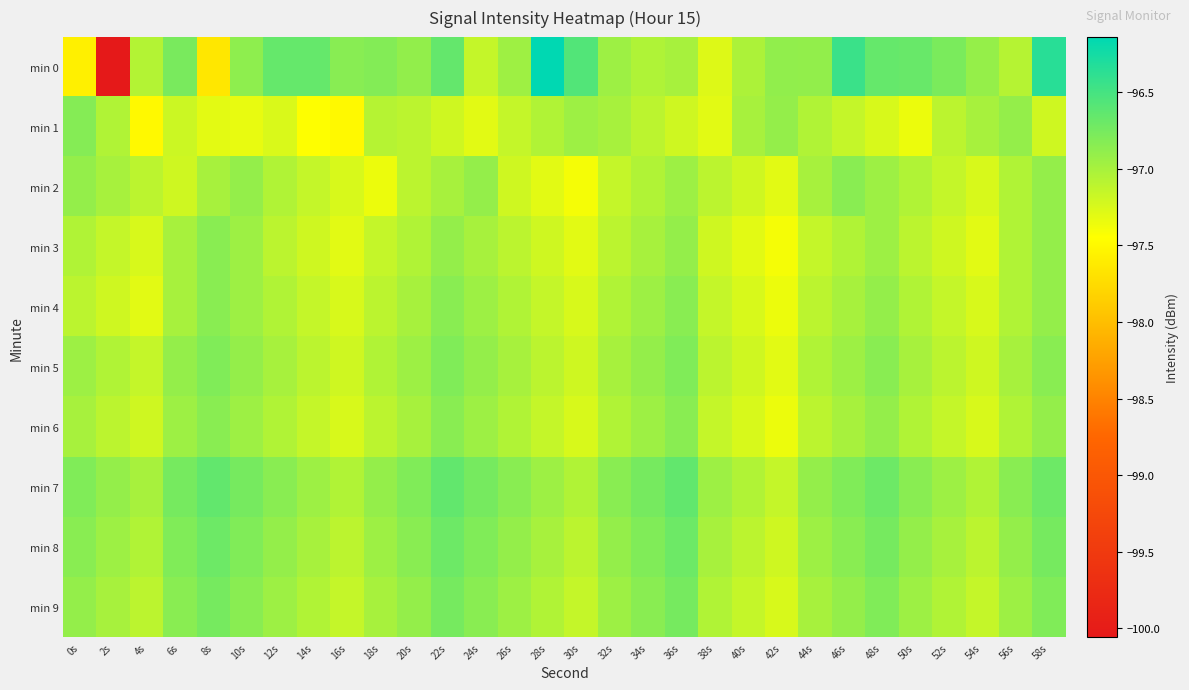

Reading right to left, what are all the values shown in this chart?

min 0: 58s=-96.3	56s=-97.1	54s=-96.9	52s=-96.8	50s=-96.7	48s=-96.7	46s=-96.4	44s=-96.9	42s=-96.9	40s=-97.0	38s=-97.3	36s=-97.0	34s=-97.0	32s=-96.9	30s=-96.6	28s=-96.1	26s=-97.0	24s=-97.2	22s=-96.7	20s=-96.9	18s=-96.8	16s=-96.8	14s=-96.7	12s=-96.7	10s=-96.9	8s=-97.6	6s=-96.8	4s=-97.1	2s=-100.1	0s=-97.6
min 1: 58s=-97.2	56s=-96.9	54s=-97.0	52s=-97.1	50s=-97.3	48s=-97.2	46s=-97.2	44s=-97.0	42s=-96.9	40s=-97.0	38s=-97.3	36s=-97.2	34s=-97.1	32s=-97.0	30s=-97.0	28s=-97.0	26s=-97.2	24s=-97.3	22s=-97.2	20s=-97.1	18s=-97.1	16s=-97.5	14s=-97.4	12s=-97.3	10s=-97.3	8s=-97.3	6s=-97.2	4s=-97.5	2s=-97.0	0s=-96.8
min 2: 58s=-96.9	56s=-97.0	54s=-97.2	52s=-97.2	50s=-97.0	48s=-97.0	46s=-96.8	44s=-97.0	42s=-97.3	40s=-97.2	38s=-97.1	36s=-97.0	34s=-97.0	32s=-97.2	30s=-97.4	28s=-97.3	26s=-97.2	24s=-96.9	22s=-97.0	20s=-97.1	18s=-97.3	16s=-97.2	14s=-97.2	12s=-97.0	10s=-96.9	8s=-97.0	6s=-97.2	4s=-97.1	2s=-97.0	0s=-96.9
min 3: 58s=-96.9	56s=-97.0	54s=-97.3	52s=-97.2	50s=-97.1	48s=-97.0	46s=-97.0	44s=-97.2	42s=-97.4	40s=-97.3	38s=-97.2	36s=-96.9	34s=-97.0	32s=-97.1	30s=-97.3	28s=-97.2	26s=-97.1	24s=-97.0	22s=-96.9	20s=-97.0	18s=-97.2	16s=-97.3	14s=-97.2	12s=-97.1	10s=-97.0	8s=-96.8	6s=-97.0	4s=-97.2	2s=-97.2	0s=-97.0
min 4: 58s=-96.9	56s=-97.0	54s=-97.2	52s=-97.2	50s=-97.0	48s=-96.9	46s=-97.0	44s=-97.1	42s=-97.3	40s=-97.2	38s=-97.2	36s=-96.8	34s=-97.0	32s=-97.0	30s=-97.2	28s=-97.2	26s=-97.0	24s=-97.0	22s=-96.8	20s=-97.0	18s=-97.1	16s=-97.2	14s=-97.2	12s=-97.0	10s=-97.0	8s=-96.8	6s=-97.0	4s=-97.3	2s=-97.2	0s=-97.1
min 5: 58s=-96.8	56s=-97.0	54s=-97.2	52s=-97.1	50s=-97.0	48s=-96.8	46s=-97.0	44s=-97.0	42s=-97.3	40s=-97.2	38s=-97.1	36s=-96.8	34s=-96.9	32s=-97.0	30s=-97.2	28s=-97.1	26s=-97.0	24s=-96.9	22s=-96.8	20s=-97.0	18s=-97.0	16s=-97.2	14s=-97.1	12s=-97.0	10s=-96.9	8s=-96.8	6s=-96.9	4s=-97.2	2s=-97.0	0s=-97.0
min 6: 58s=-96.9	56s=-97.0	54s=-97.2	52s=-97.2	50s=-97.0	48s=-96.9	46s=-97.0	44s=-97.1	42s=-97.3	40s=-97.2	38s=-97.2	36s=-96.8	34s=-97.0	32s=-97.0	30s=-97.2	28s=-97.2	26s=-97.0	24s=-97.0	22s=-96.8	20s=-97.0	18s=-97.1	16s=-97.2	14s=-97.2	12s=-97.0	10s=-97.0	8s=-96.8	6s=-97.0	4s=-97.2	2s=-97.1	0s=-97.0
min 7: 58s=-96.7	56s=-96.8	54s=-97.0	52s=-97.0	50s=-96.8	48s=-96.7	46s=-96.8	44s=-96.9	42s=-97.2	40s=-97.0	38s=-97.0	36s=-96.7	34s=-96.8	32s=-96.8	30s=-97.0	28s=-97.0	26s=-96.8	24s=-96.8	22s=-96.7	20s=-96.8	18s=-96.9	16s=-97.0	14s=-97.0	12s=-96.8	10s=-96.8	8s=-96.7	6s=-96.8	4s=-97.0	2s=-96.9	0s=-96.8
min 8: 58s=-96.8	56s=-96.9	54s=-97.1	52s=-97.0	50s=-96.9	48s=-96.8	46s=-96.8	44s=-97.0	42s=-97.2	40s=-97.1	38s=-97.0	36s=-96.7	34s=-96.8	32s=-96.9	30s=-97.1	28s=-97.0	26s=-96.9	24s=-96.8	22s=-96.7	20s=-96.8	18s=-97.0	16s=-97.1	14s=-97.0	12s=-96.9	10s=-96.8	8s=-96.7	6s=-96.8	4s=-97.0	2s=-97.0	0s=-96.8
min 9: 58s=-96.8	56s=-97.0	54s=-97.2	52s=-97.0	50s=-97.0	48s=-96.8	46s=-96.9	44s=-97.0	42s=-97.2	40s=-97.2	38s=-97.0	36s=-96.8	34s=-96.8	32s=-97.0	30s=-97.2	28s=-97.0	26s=-97.0	24s=-96.8	22s=-96.8	20s=-96.9	18s=-97.0	16s=-97.2	14s=-97.0	12s=-97.0	10s=-96.8	8s=-96.8	6s=-96.8	4s=-97.1	2s=-97.0	0s=-96.9